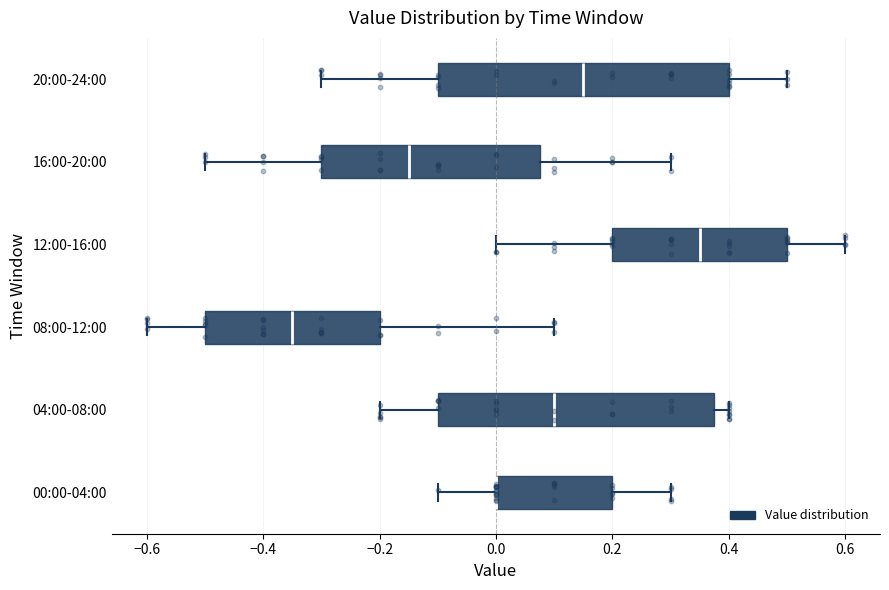

Where does the median line of the box for 04:00-08:00 sit on the x-axis? The values are not printed on the chart, so give them approximately, as read against the axis.

0.10